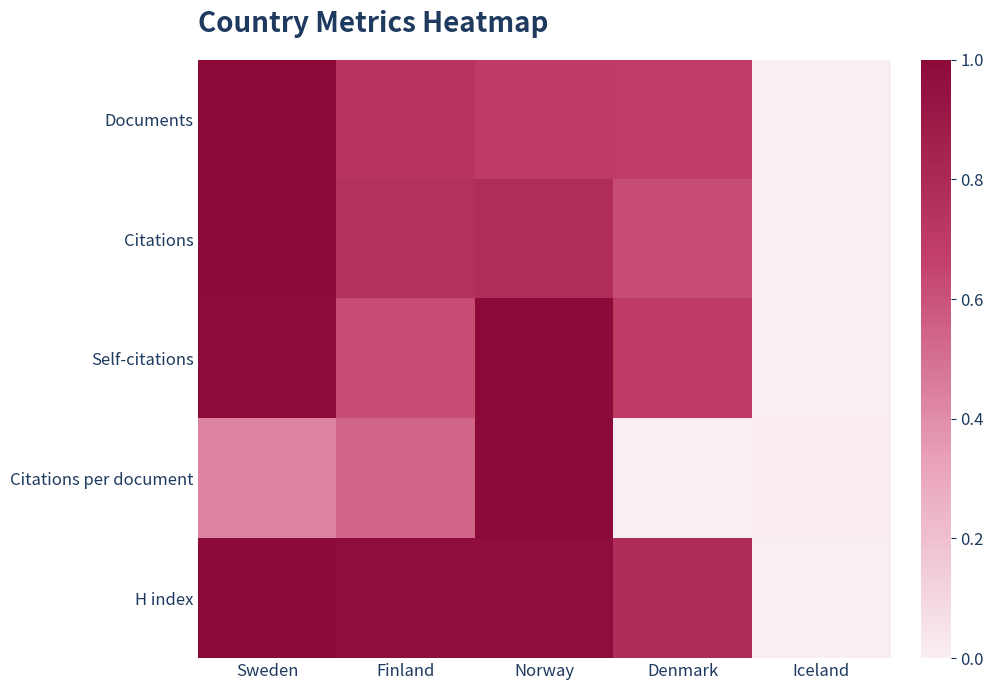

Reading left to right, list all the values displayed in this chart.

Documents: Sweden=1.0	Finland=0.7	Norway=0.7	Denmark=0.7	Iceland=0.0
Citations: Sweden=1.0	Finland=0.8	Norway=0.8	Denmark=0.6	Iceland=0.0
Self-citations: Sweden=1.0	Finland=0.6	Norway=1.0	Denmark=0.7	Iceland=0.0
Citations per document: Sweden=0.4	Finland=0.5	Norway=1.0	Denmark=0.0	Iceland=0.0
H index: Sweden=1.0	Finland=1.0	Norway=1.0	Denmark=0.8	Iceland=0.0